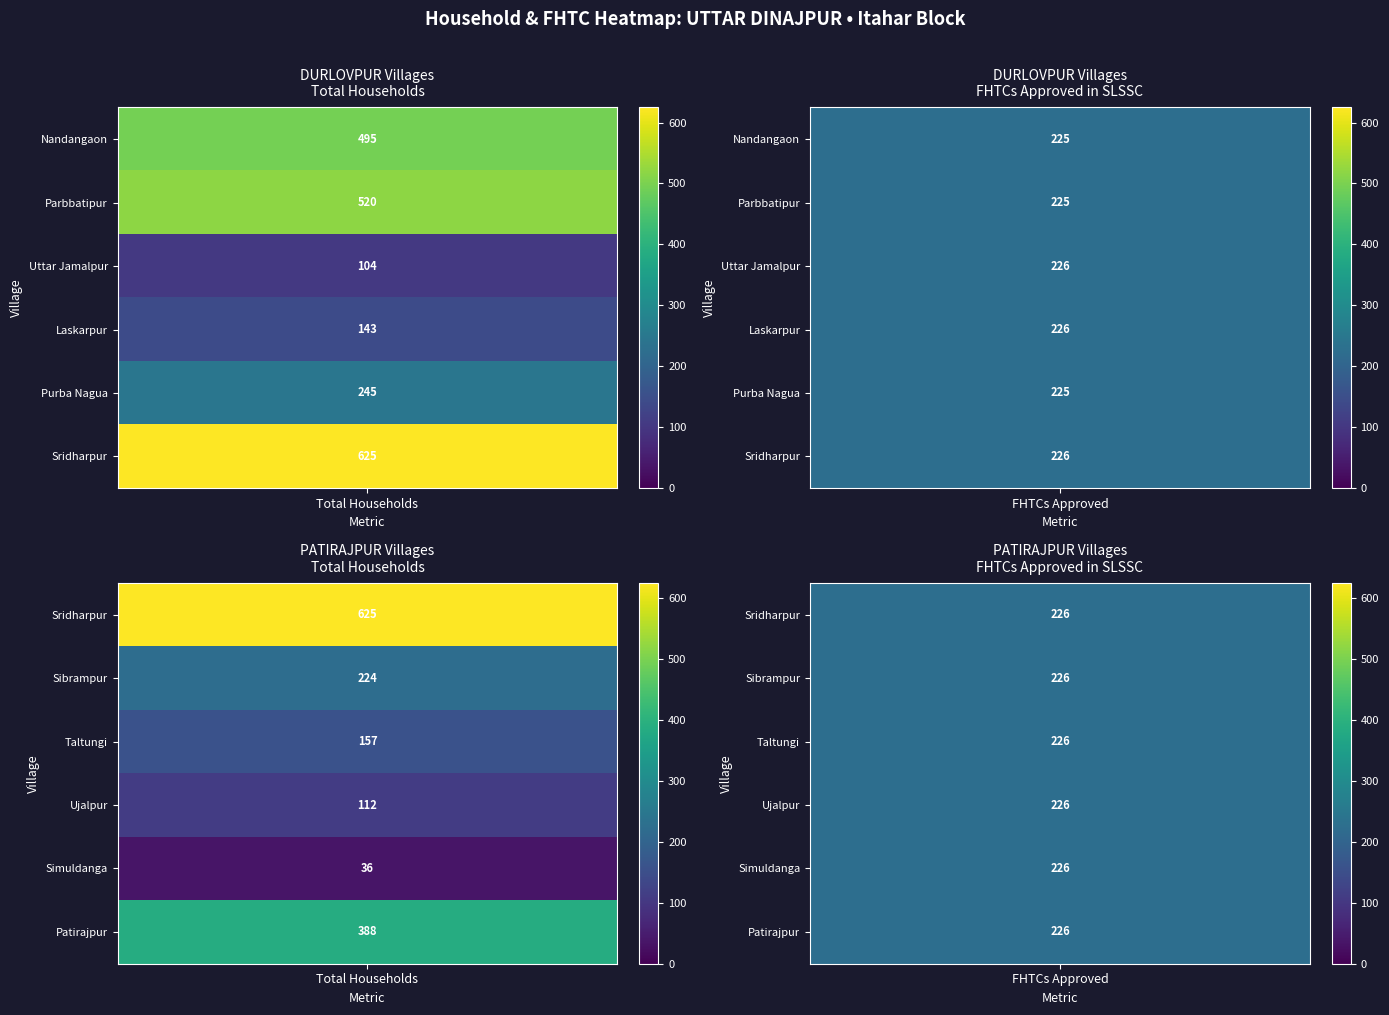

The Simuldanga series shows 36 at 0. True or false?

True